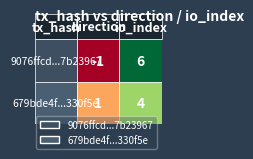

List the series in order of their peak value, lowest first.

679bde4fc1c6e783ab9b903c9814d78ad330f5e, 9076ffcd54b84b522e9f7f30fd0145347b23967